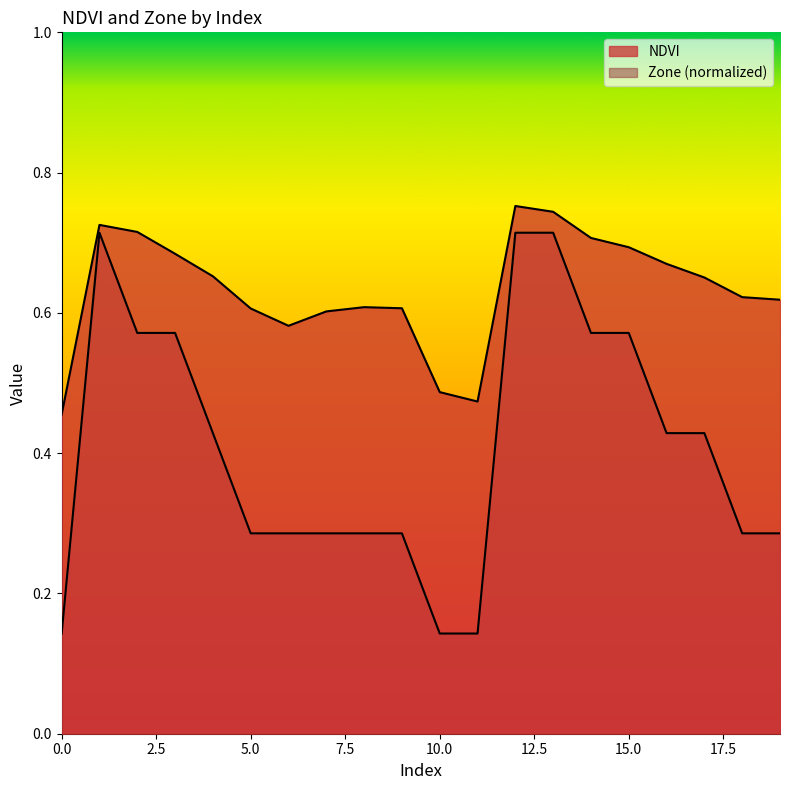

What are all the series names shown in the legend?

NDVI, Zone